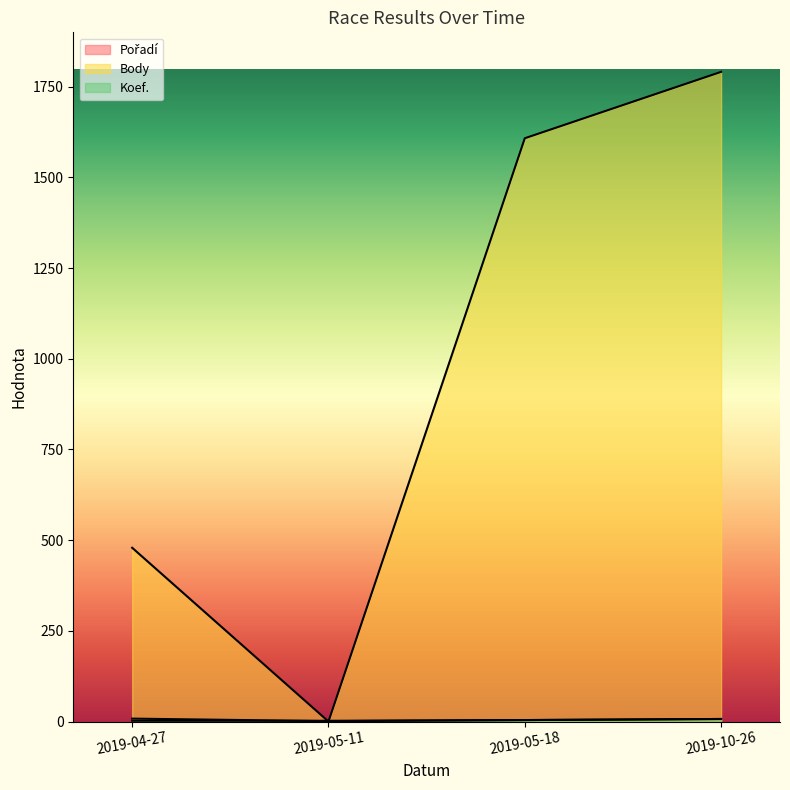

Count the Body values in the range 479 to 1791.

3